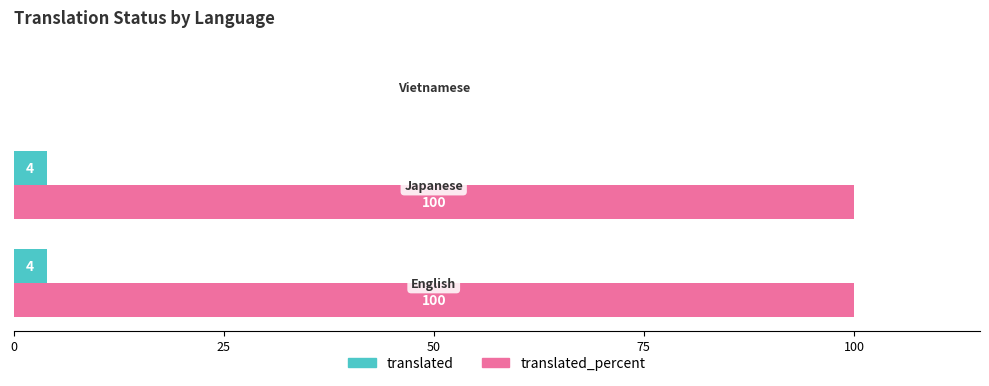

What is the sum of all translated_percent values?

200